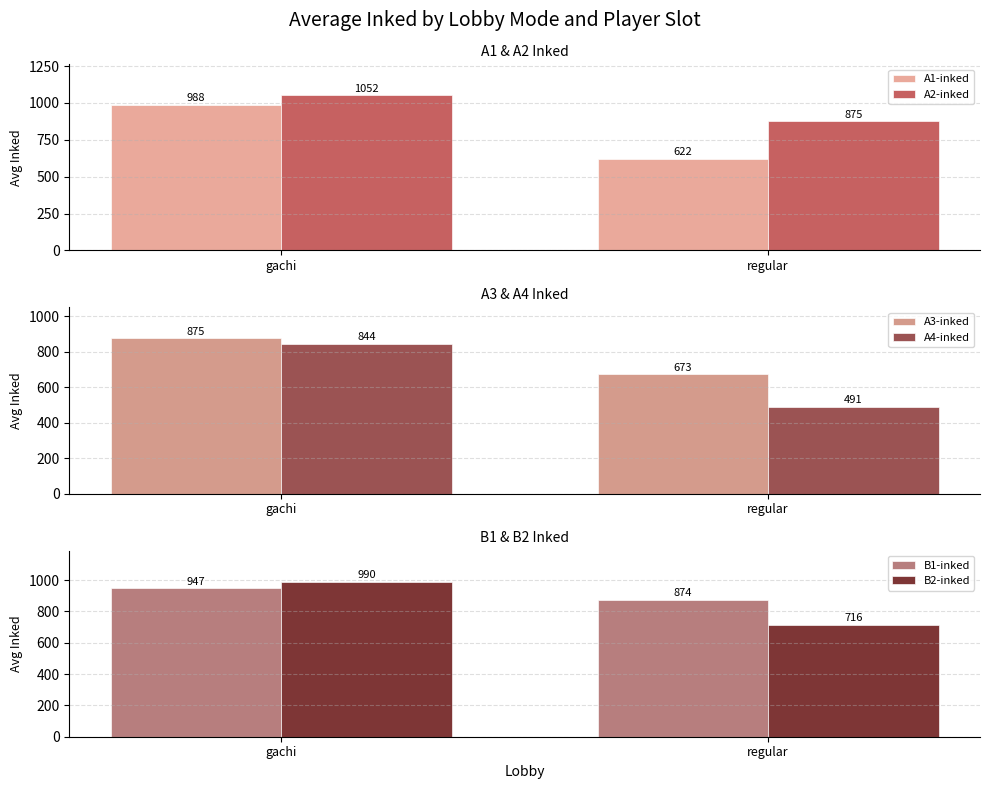

Are the bars grouped side by side (vs. stacked)?

Yes